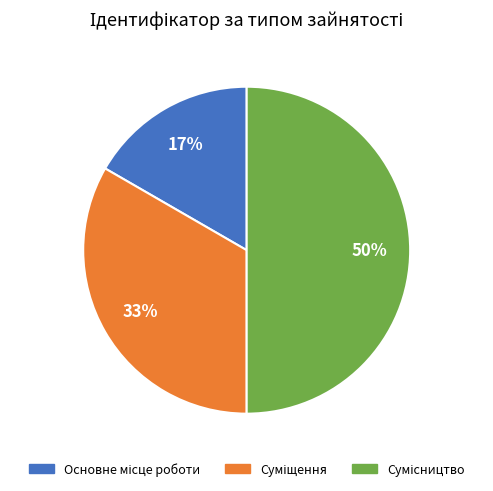

To the nearest percent, what is the average slice percentage?

33%